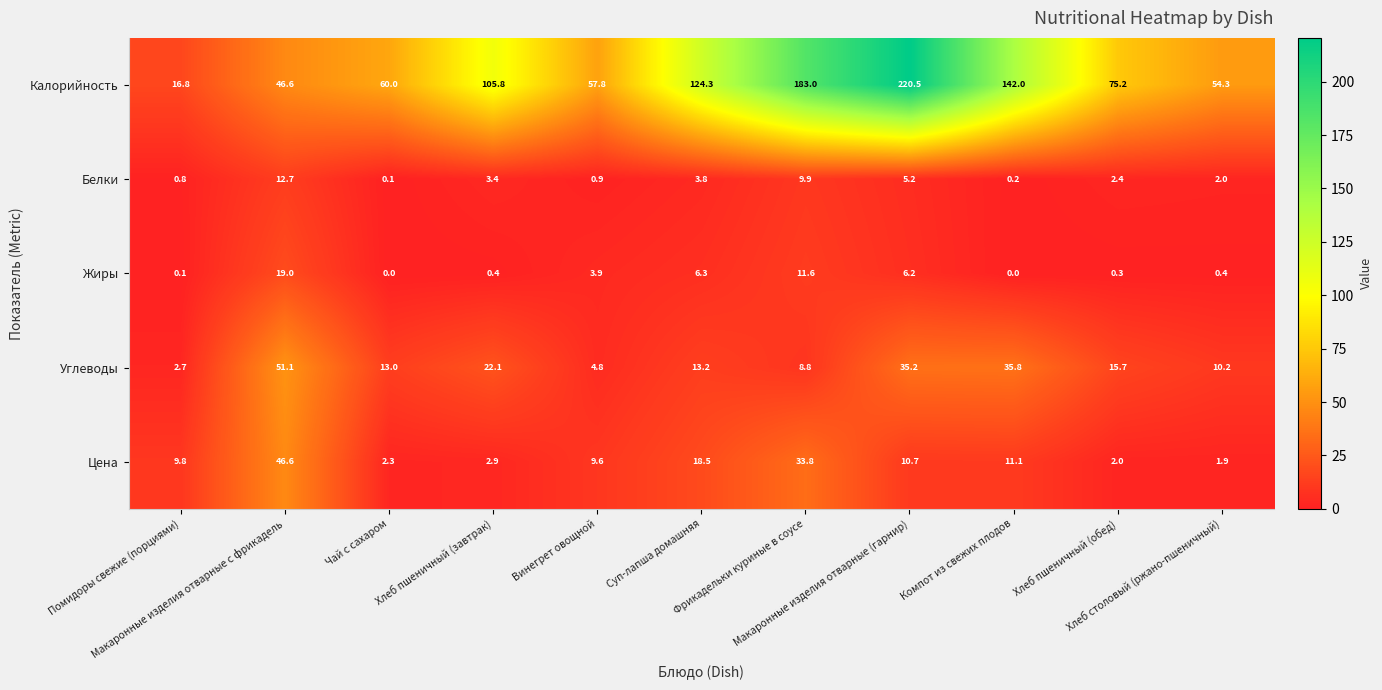

What is the average value of the Калорийность series?

98.8